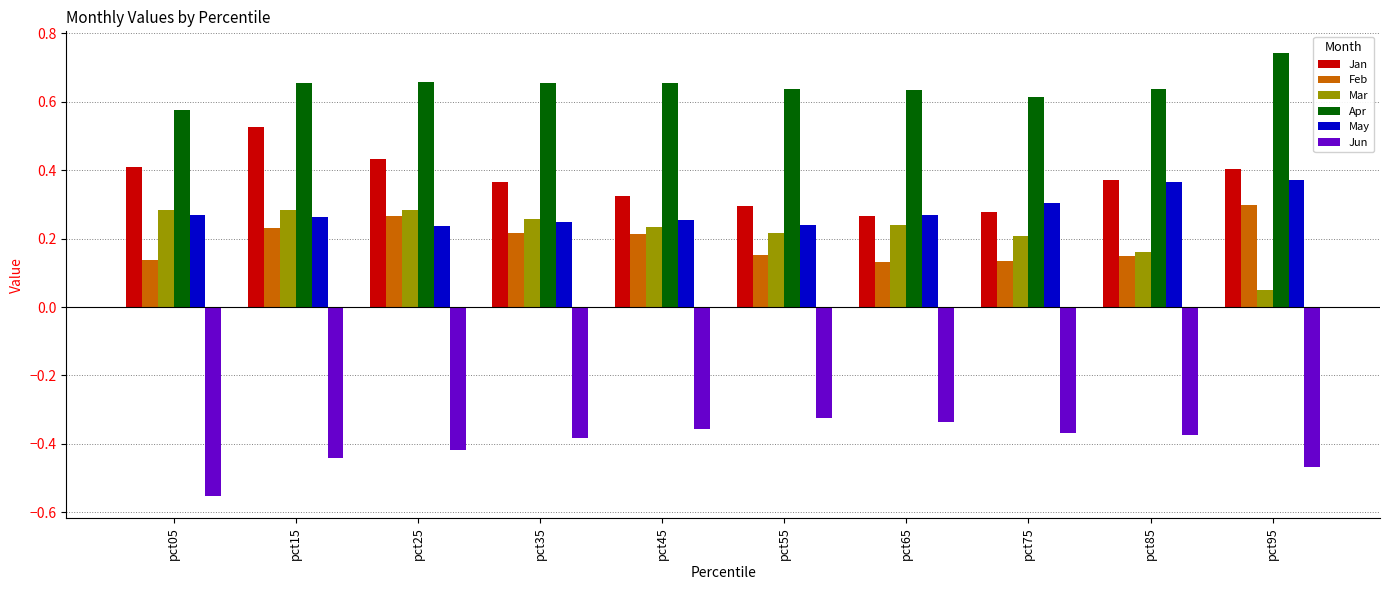

Which series has the largest range (max minus min)?

Jan